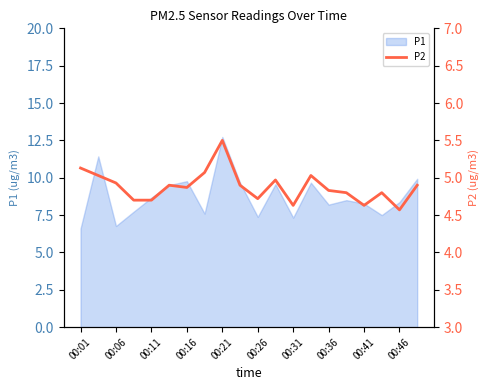

Which category has the highest value in the P1 series?

00:21